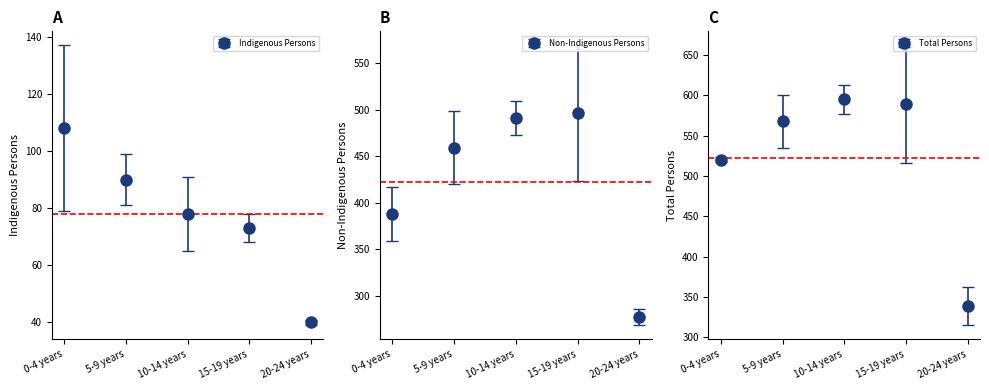

What is the value of the Indigenous Males bar at the 3rd from the left?

78